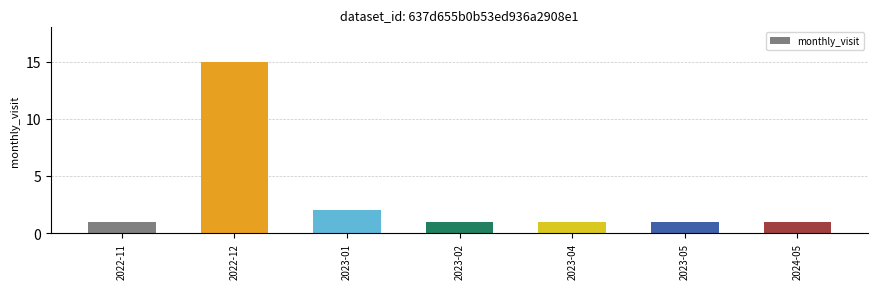

The chart shows a value of 1 at 2024-05. True or false?

True